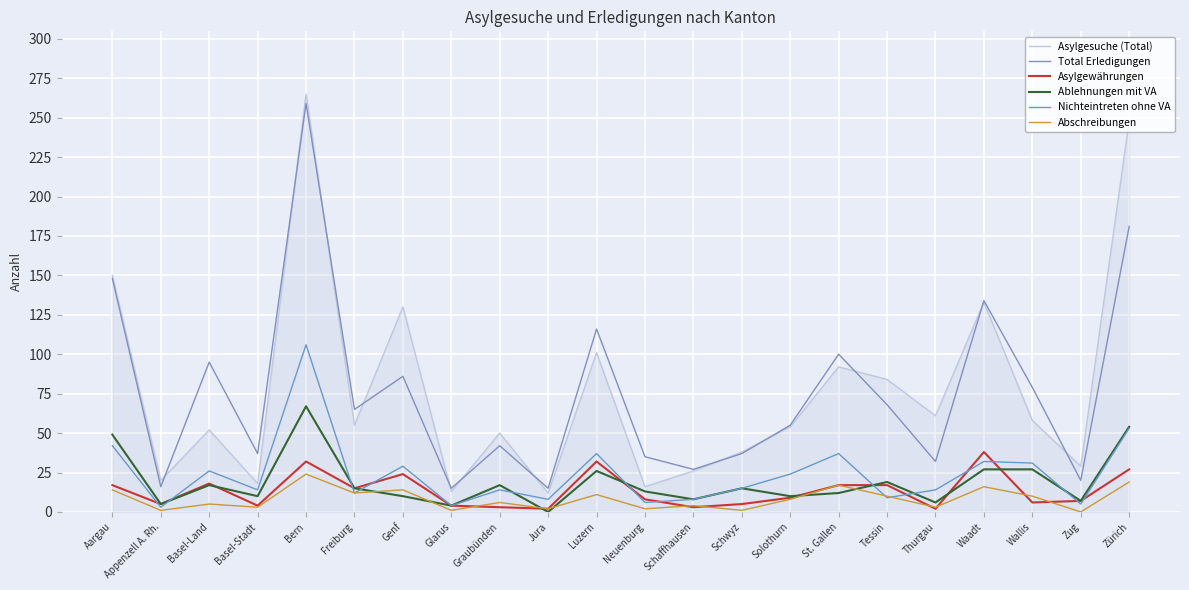

List the labels in order of Asylgewährungen value, smallest first.

Jura, Thurgau, Graubünden, Schaffhausen, Basel-Stadt, Glarus, Appenzell A. Rh., Schwyz, Wallis, Zug, Neuenburg, Solothurn, Freiburg, Aargau, St. Gallen, Tessin, Basel-Land, Genf, Zürich, Bern, Luzern, Waadt